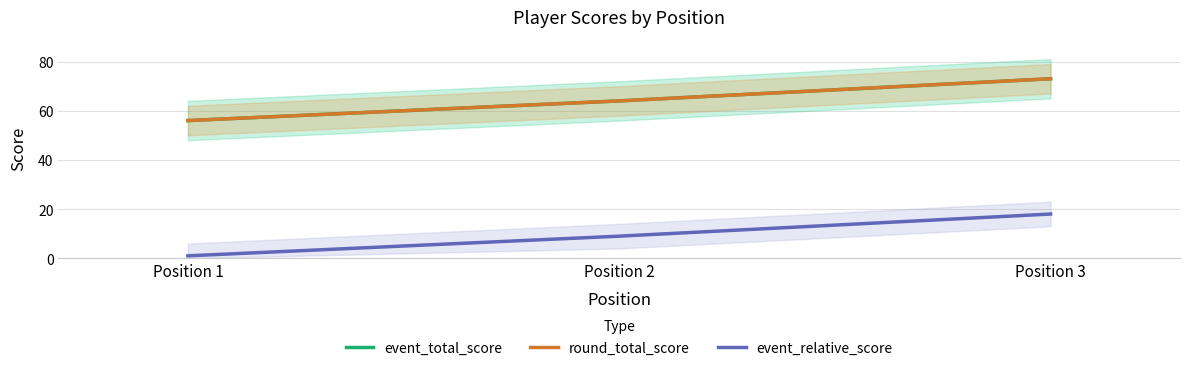

What is the average value of the event_total_score series?

64